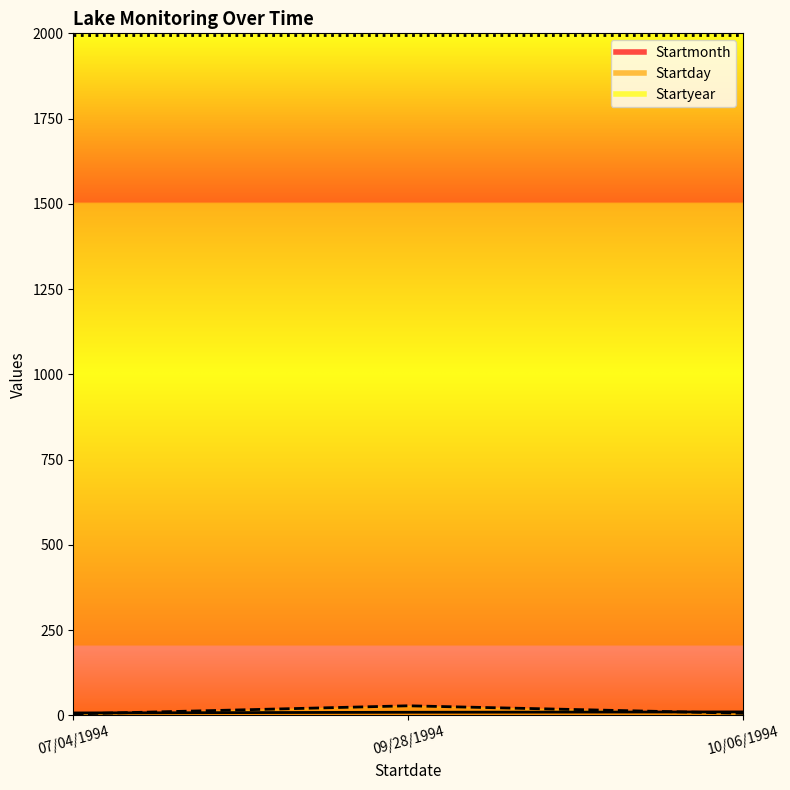

Read the Startday value at 09/28/1994.

28